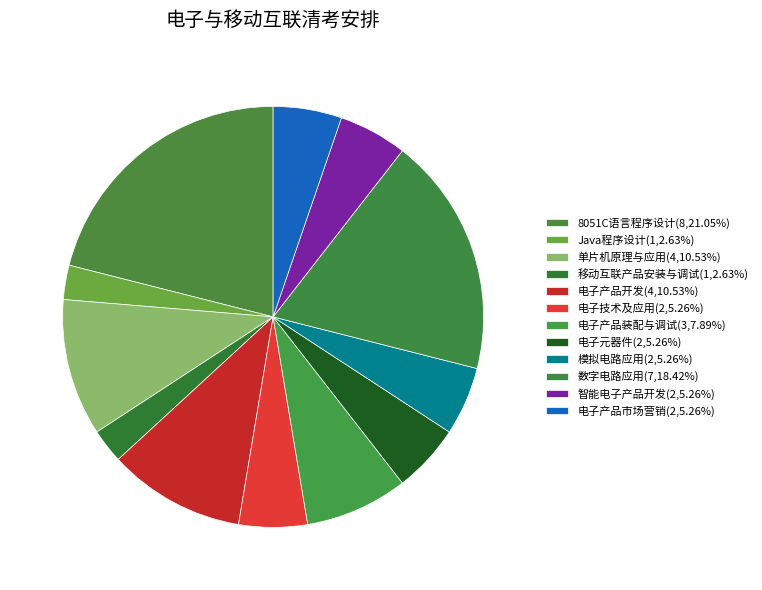

Which slice is the largest?

8051C语言程序设计